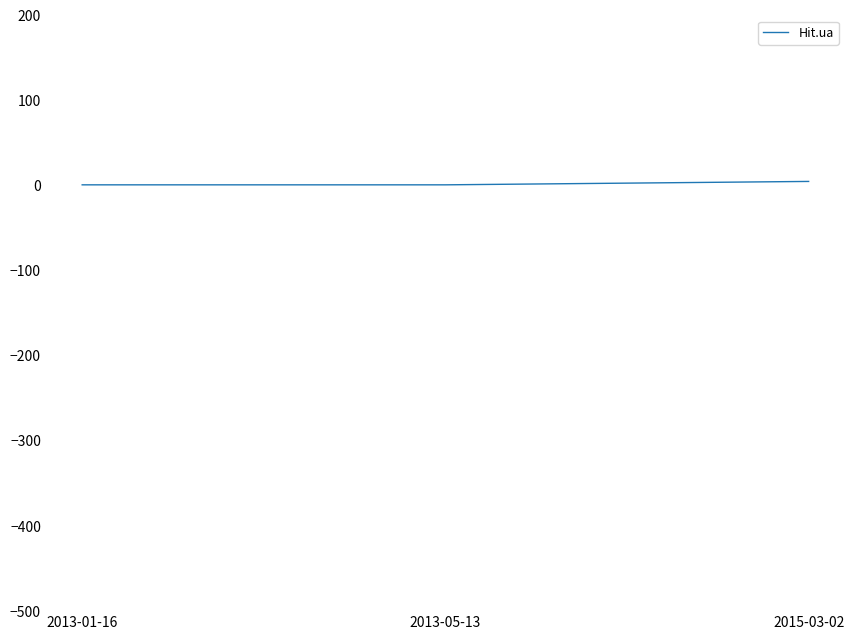

What is the sum of all values?

7